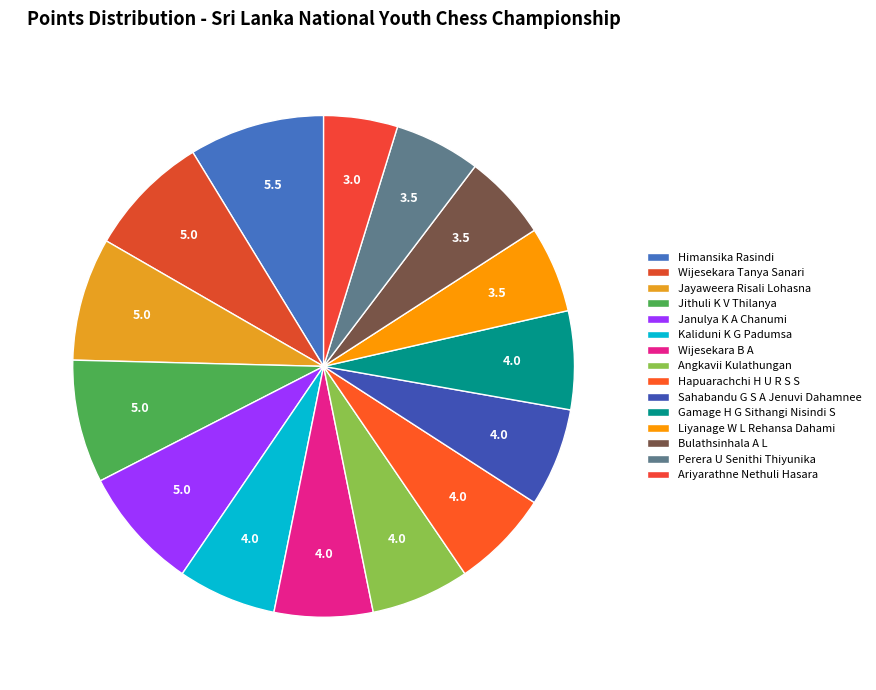

Count the number of slices in the pie.

15